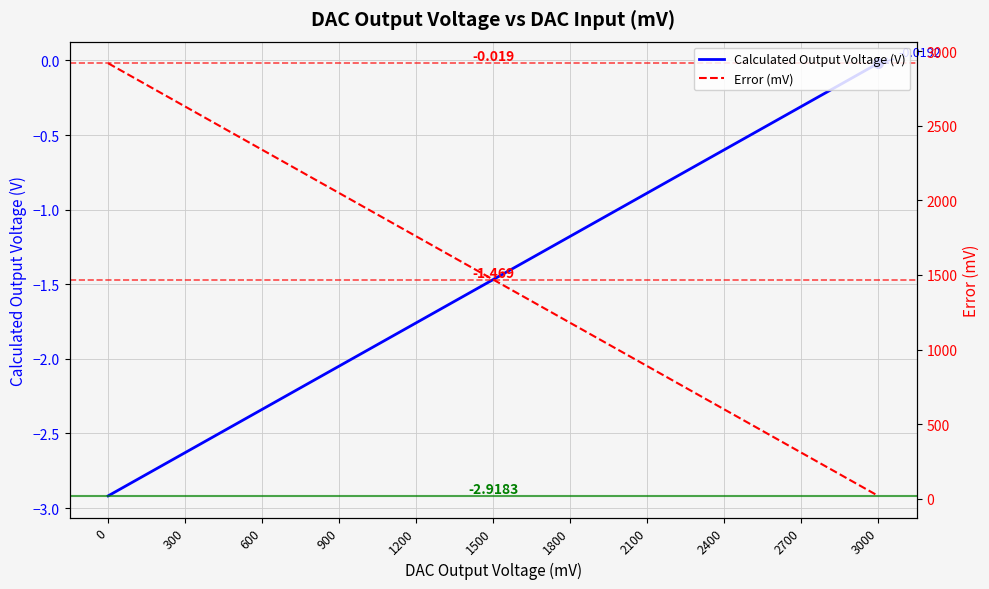

True or false: Error (mV) and Calculated Output Voltage (V) cross at least once.

False